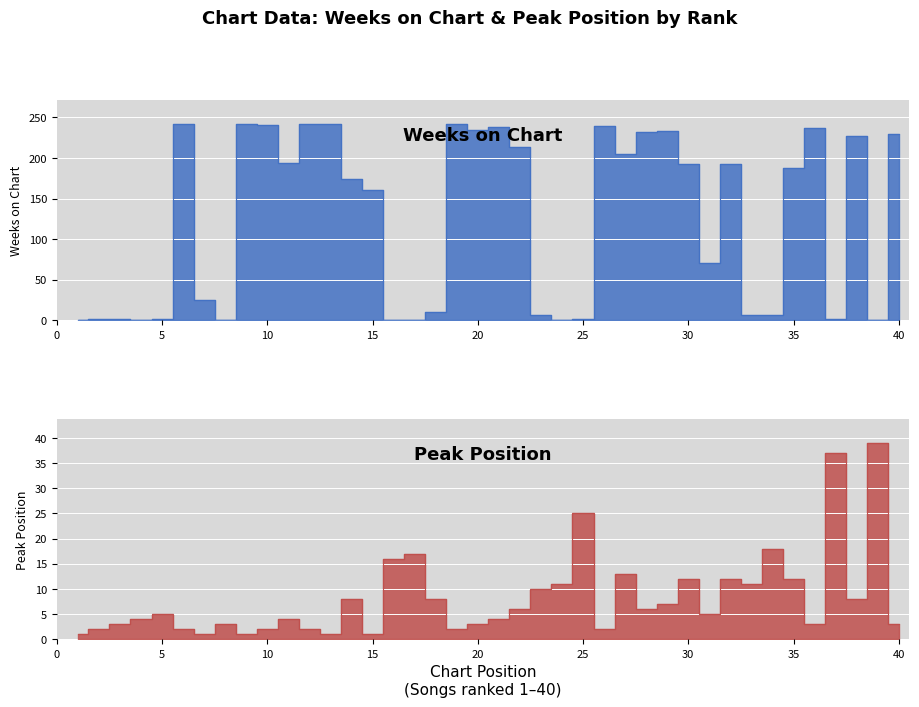

Which series changed the most between 14 and 30?

Weeks on Chart